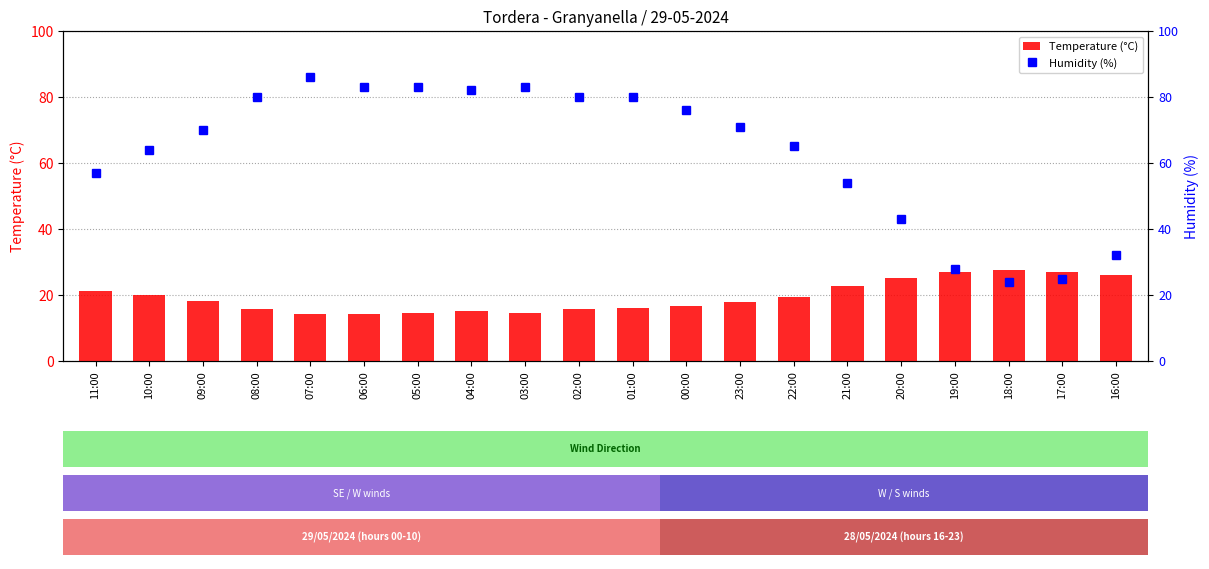

Is the value of Temperature (°C) at 16:00 greater than the value of Humidity (%) at 18:00?

Yes